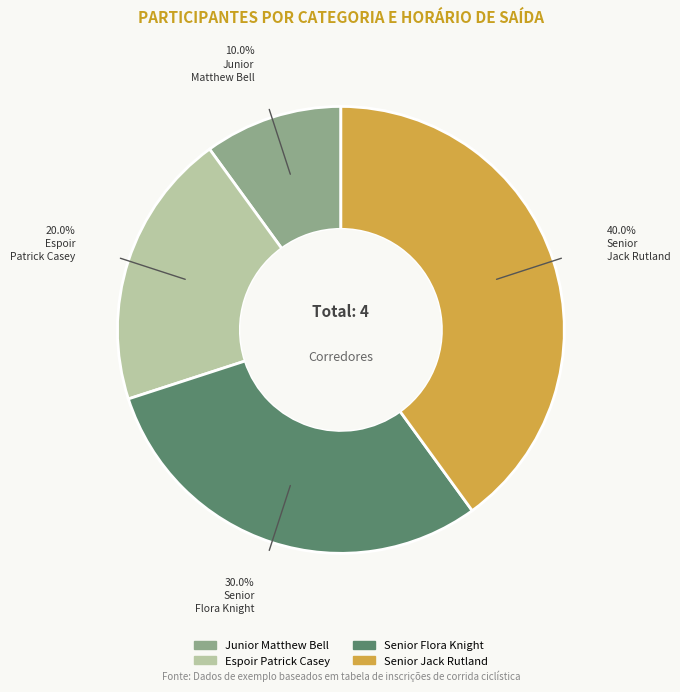

Is there a majority slice in this chart?

No